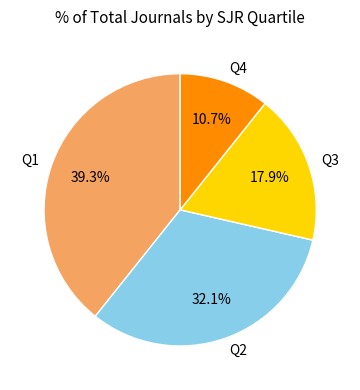

What portion of the pie excludes Q1?

60.7%